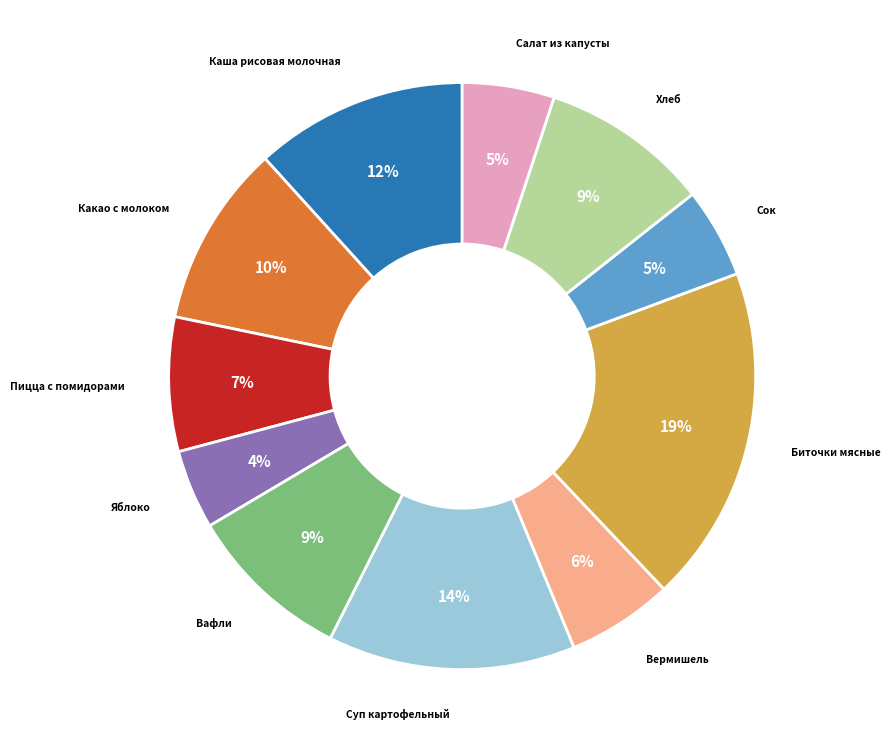

How many slices are in this pie chart?

11